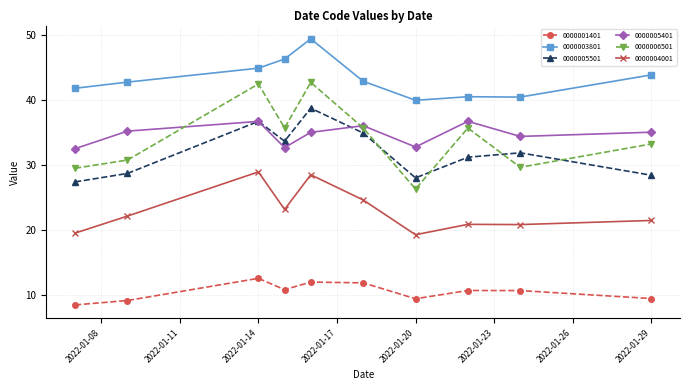

Rank the series by their maximum value, from lowest to highest.

0000001401, 0000004001, 0000005401, 0000005501, 0000006501, 0000003801